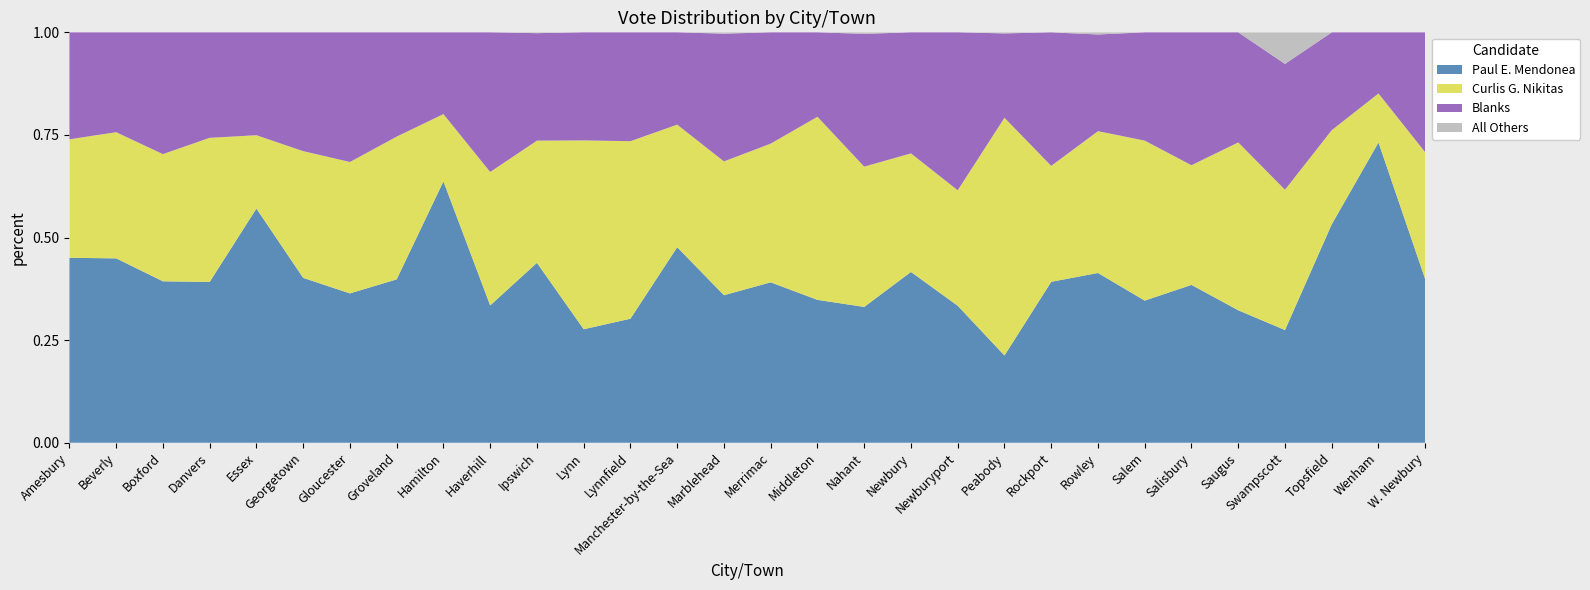

Reading left to right, extract all data points from this chart.

Paul E. Mendonea: Amesbury=287	Beverly=903	Boxford=297	Danvers=619	Essex=198	Georgetown=186	Gloucester=652	Groveland=246	Hamilton=598	Haverhill=668	Ipswich=658	Lynn=625	Lynnfield=491	Manchester-by-the-Sea=303	Marblehead=679	Merrimac=111	Middleton=110	Nahant=90	Newbury=278	Newburyport=281	Peabody=328	Rockport=358	Rowley=158	Salem=445	Salisbury=120	Saugus=426	Swampscott=232	Topsfield=297	Wenham=398	W. Newbury=139
Curlis G. Nikitas: Amesbury=184	Beverly=618	Boxford=234	Danvers=555	Essex=62	Georgetown=143	Gloucester=574	Groveland=215	Hamilton=154	Haverhill=649	Ipswich=447	Lynn=1040	Lynnfield=703	Manchester-by-the-Sea=190	Marblehead=616	Merrimac=96	Middleton=141	Nahant=93	Newbury=193	Newburyport=237	Peabody=894	Rockport=258	Rowley=132	Salem=501	Salisbury=91	Saugus=540	Swampscott=289	Topsfield=128	Wenham=65	W. Newbury=108
Blanks: Amesbury=166	Beverly=489	Boxford=224	Danvers=406	Essex=87	Georgetown=134	Gloucester=566	Groveland=157	Hamilton=187	Haverhill=679	Ipswich=393	Lynn=595	Lynnfield=431	Manchester-by-the-Sea=143	Marblehead=588	Merrimac=77	Middleton=65	Nahant=88	Newbury=197	Newburyport=324	Peabody=317	Rockport=297	Rowley=90	Salem=339	Salisbury=101	Saugus=354	Swampscott=259	Topsfield=133	Wenham=81	W. Newbury=102
All Others: Amesbury=0	Beverly=0	Boxford=0	Danvers=0	Essex=0	Georgetown=0	Gloucester=0	Groveland=0	Hamilton=0	Haverhill=0	Ipswich=3	Lynn=0	Lynnfield=0	Manchester-by-the-Sea=0	Marblehead=6	Merrimac=0	Middleton=0	Nahant=1	Newbury=0	Newburyport=0	Peabody=4	Rockport=0	Rowley=2	Salem=0	Salisbury=0	Saugus=0	Swampscott=65	Topsfield=0	Wenham=0	W. Newbury=0